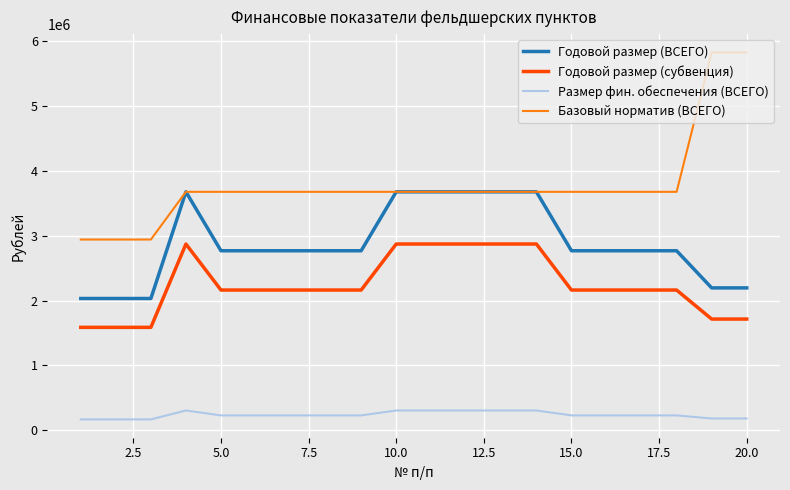

What are all the series names shown in the legend?

Годовой размер (ВСЕГО), Годовой размер (субвенция), Размер фин. обеспечения (ВСЕГО), Базовый норматив (ВСЕГО)